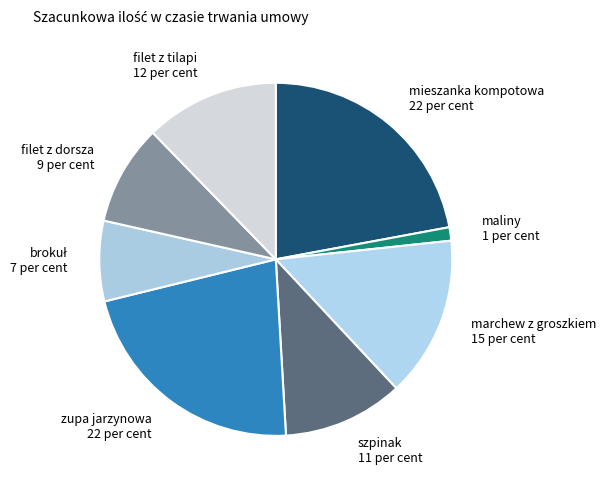

Which category has the smallest portion of the pie?

maliny